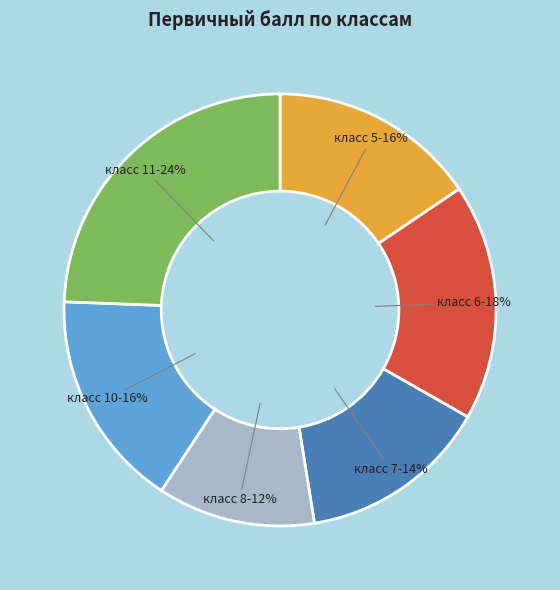

To the nearest percent, what is the average slice percentage?

17%